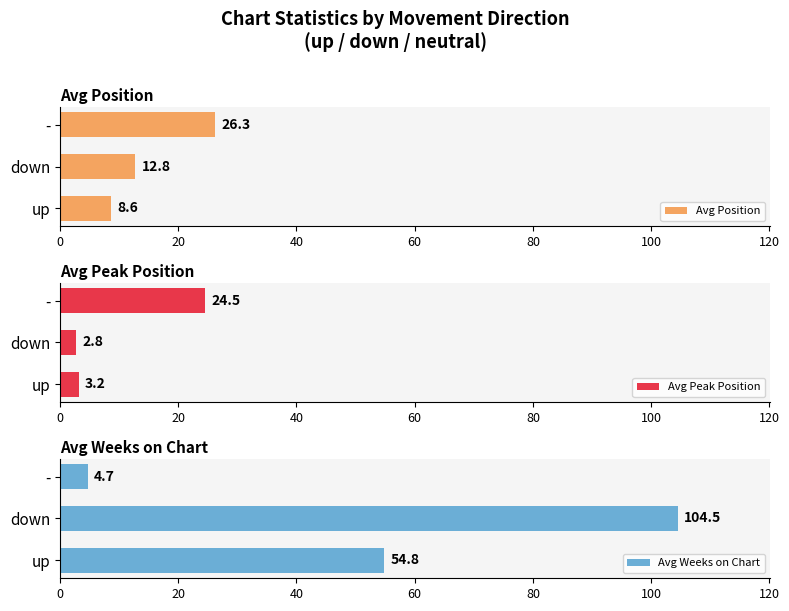

True or false: Avg Position has a value of 8.6 at up.

True